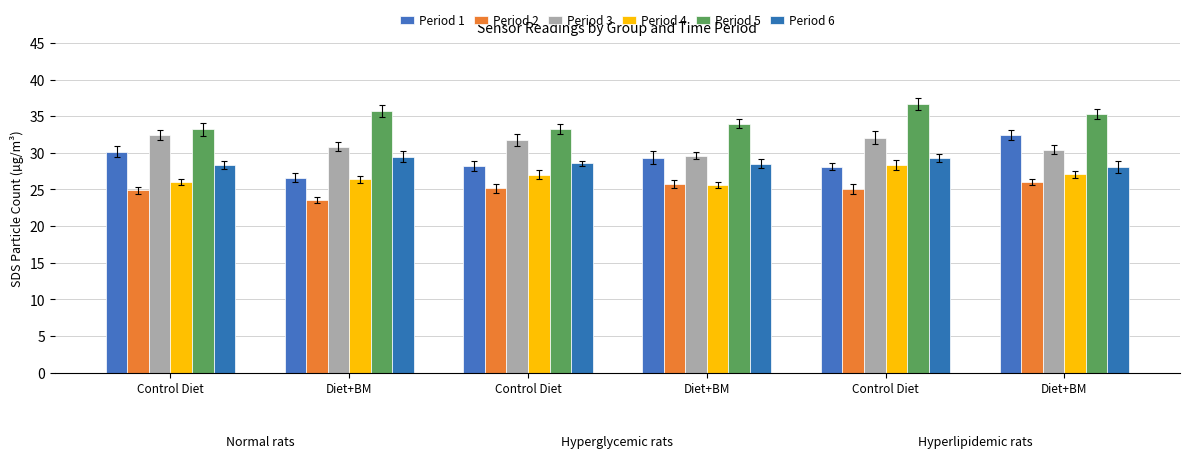

What is the label of the 2nd bar from the right?

Control Diet